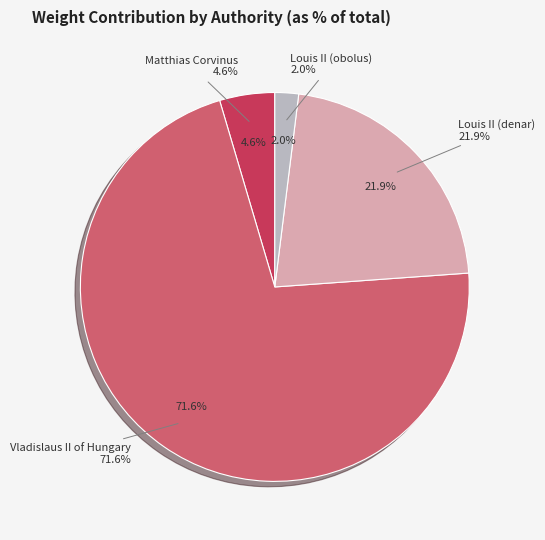

Does any single category account for the majority?

Yes